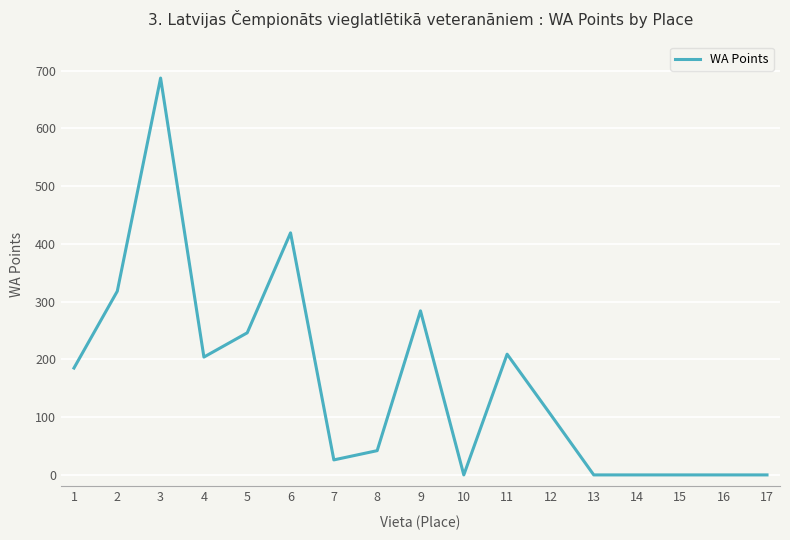

Does the chart display data point markers on the line(s)?

No